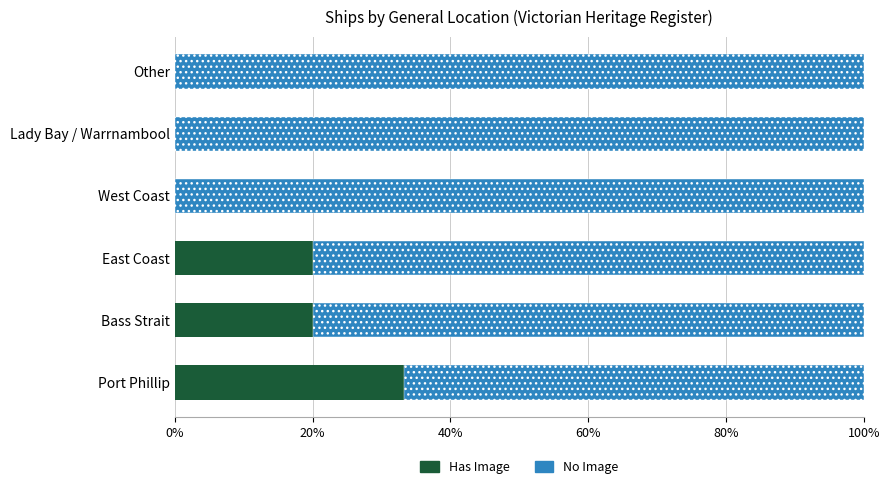

The Has Image series shows 20.0 at Bass Strait. True or false?

True